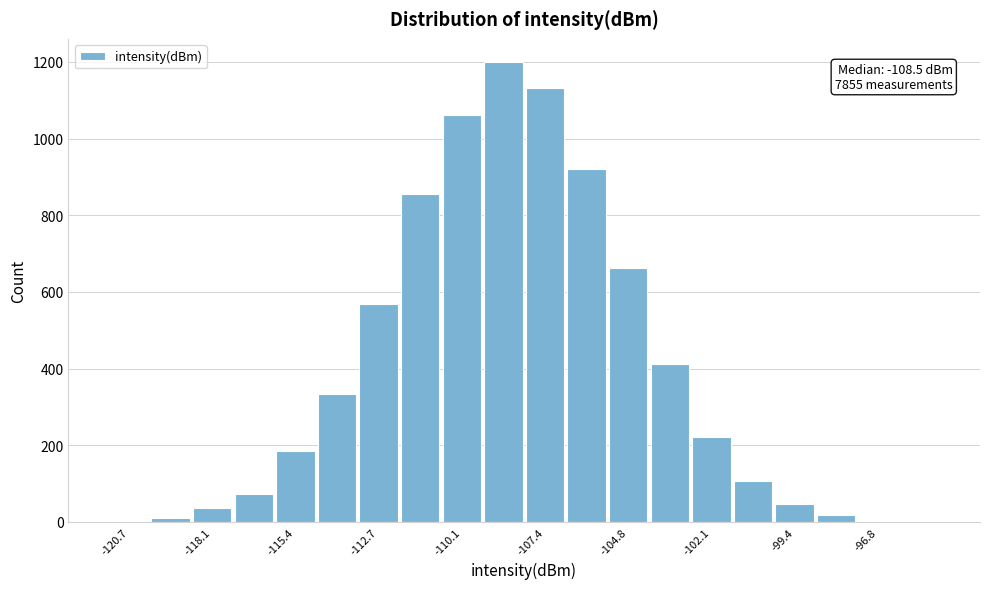

Around what value on the x-axis is the tallest bar? Give the approximate position of its centre, as read against the axis.

-109.0